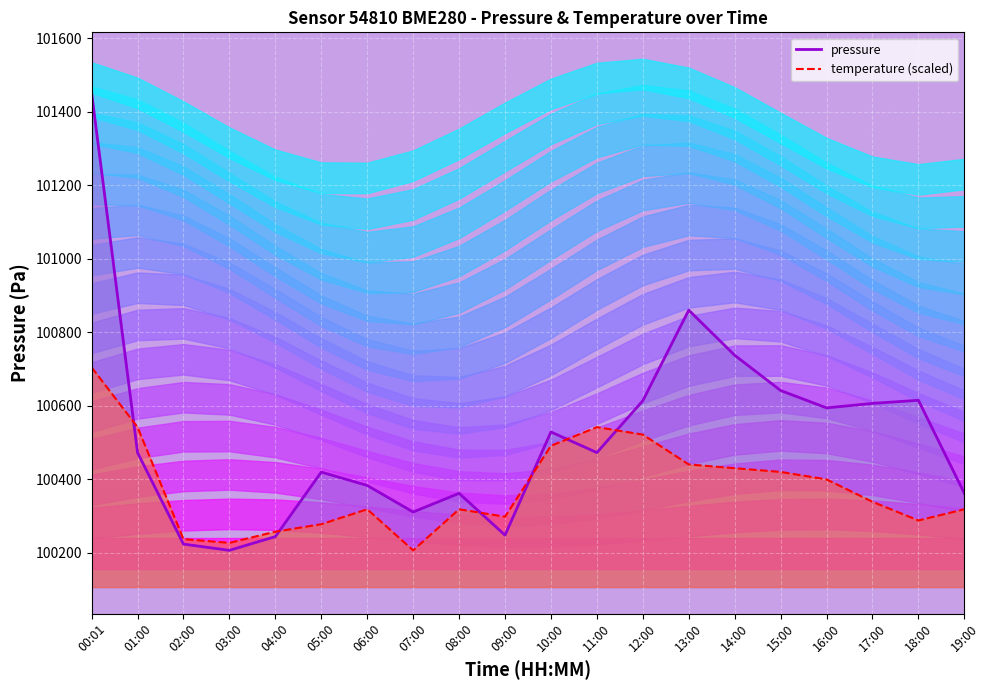

Between 00:01 and 18:00, which series saw the biggest shift?

pressure_line